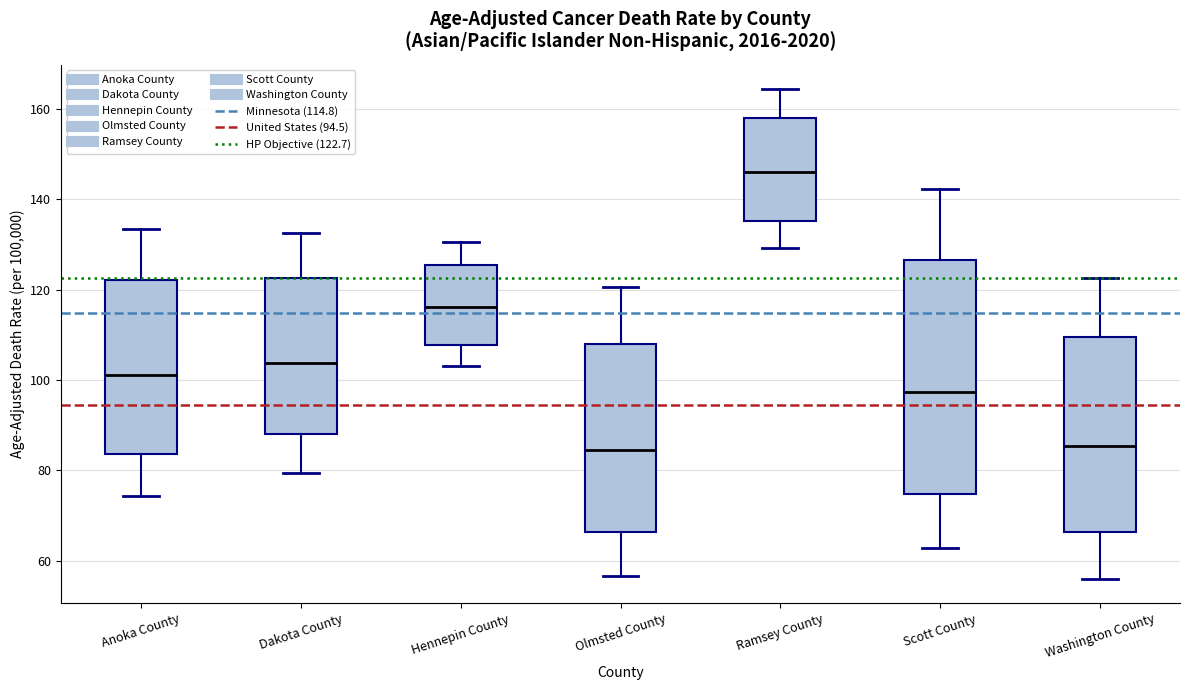

Which box is the tallest, from its lower edge to its upper edge?

Scott County